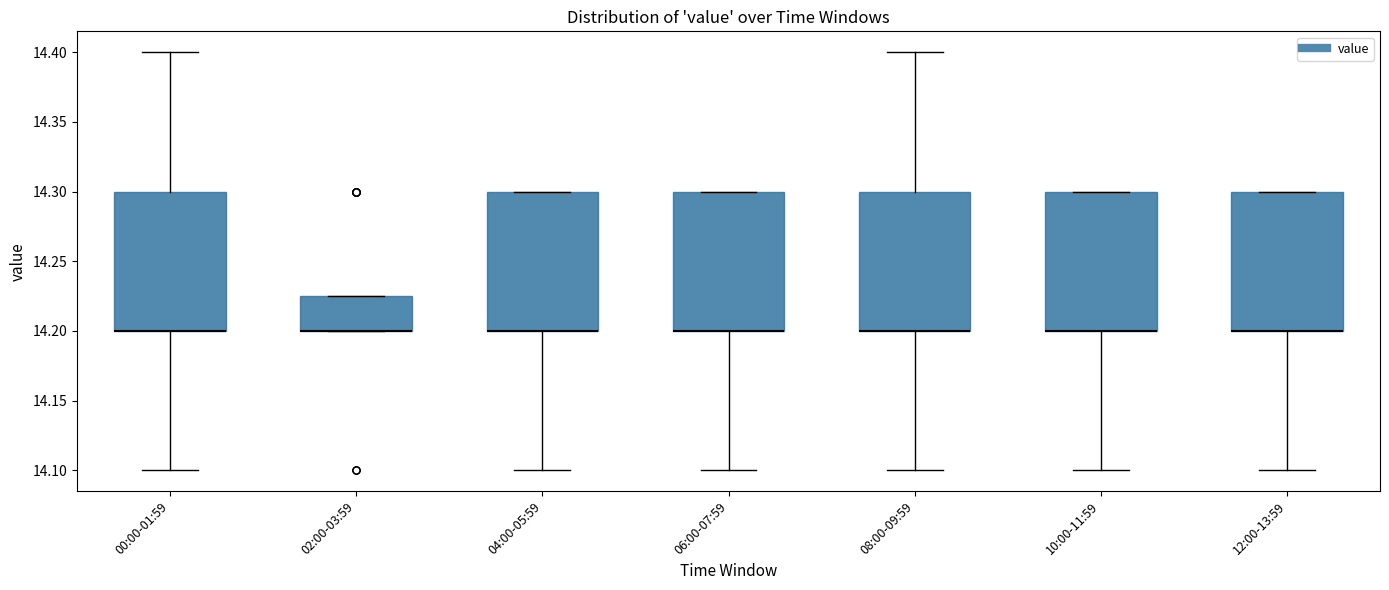

Where is the lower edge of the box for 00:00-01:59 on the y-axis? The values are not printed on the chart, so give them approximately, as read against the axis.

14.200